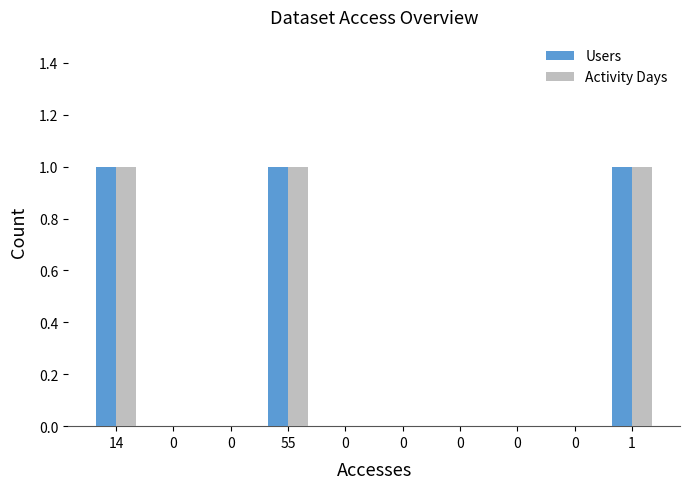

Reading left to right, extract all data points from this chart.

Users: 1	0	0	1	0	0	0	0	0	1
Activity Days: 1	0	0	1	0	0	0	0	0	1